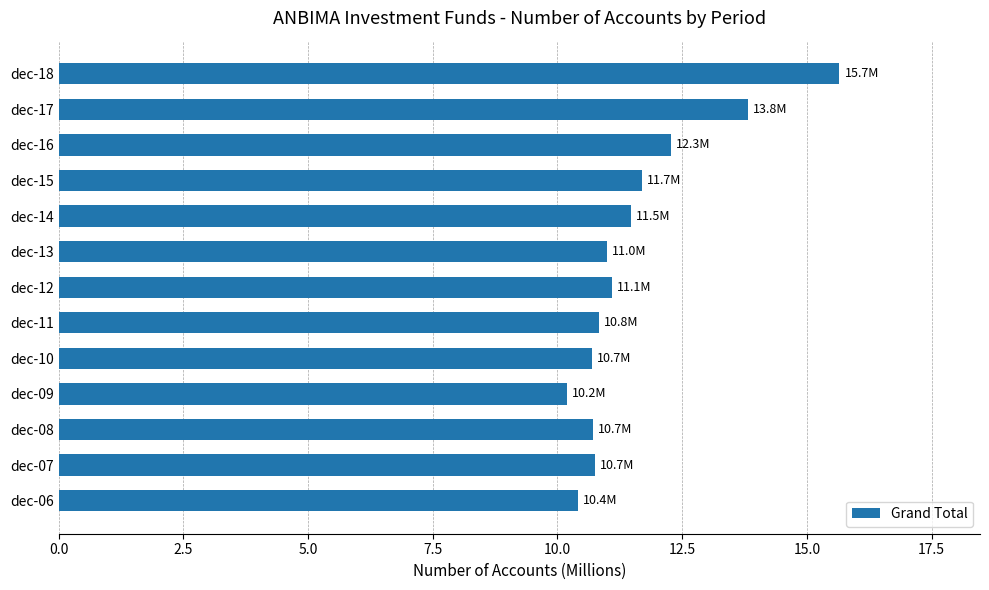

What is the average value?

11.6